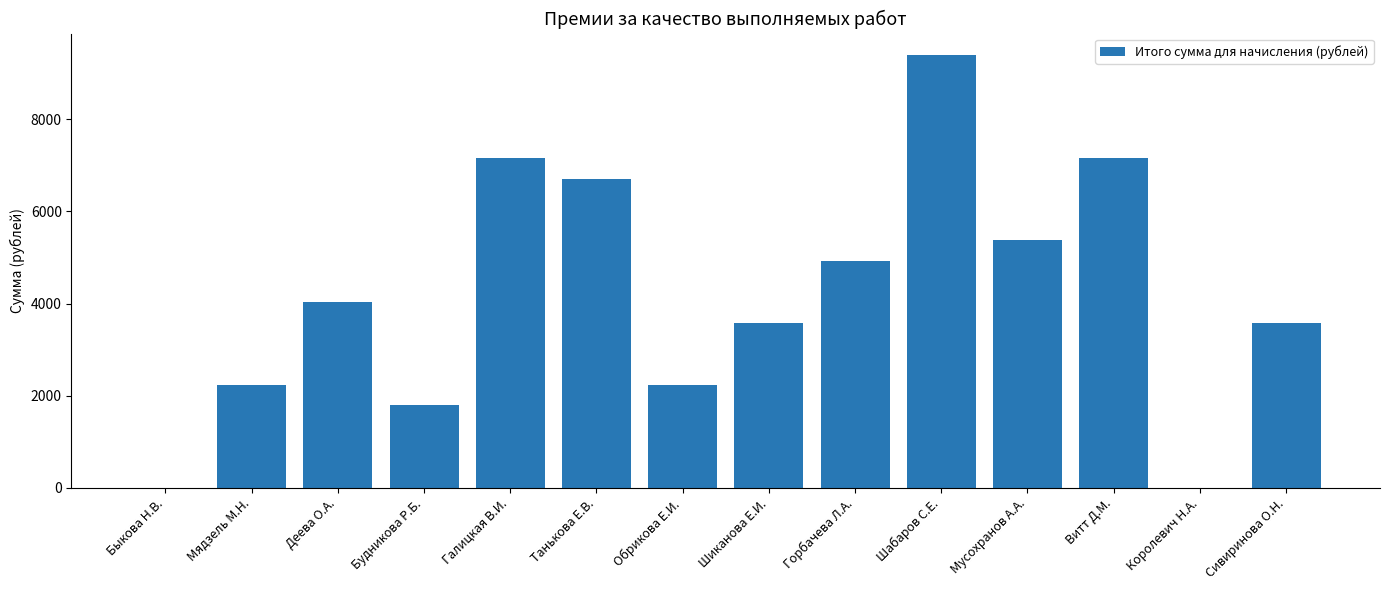

Reading left to right, what are all the values shown in this chart?

0	2235	4025	1790	7160	6710	2235	3580	4920	9395	5370	7160	0	3580